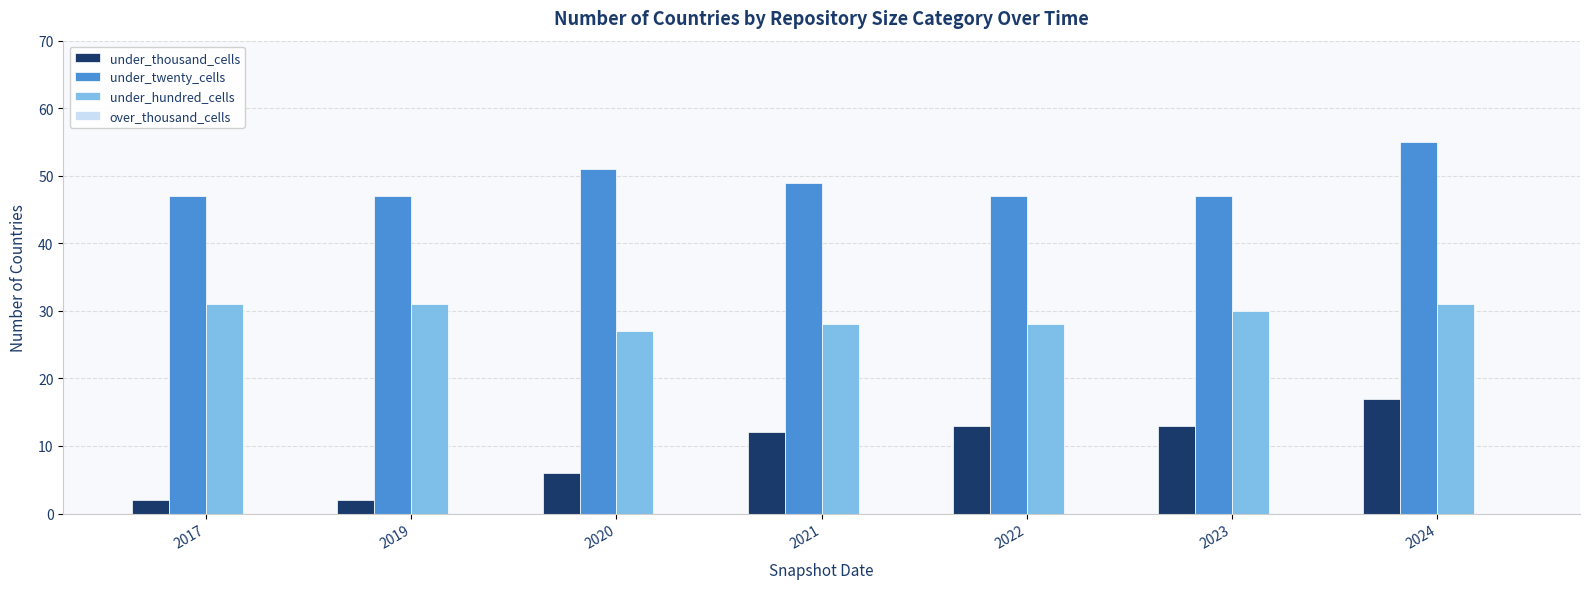

The under_hundred_cells series shows 54 at 2019. True or false?

False